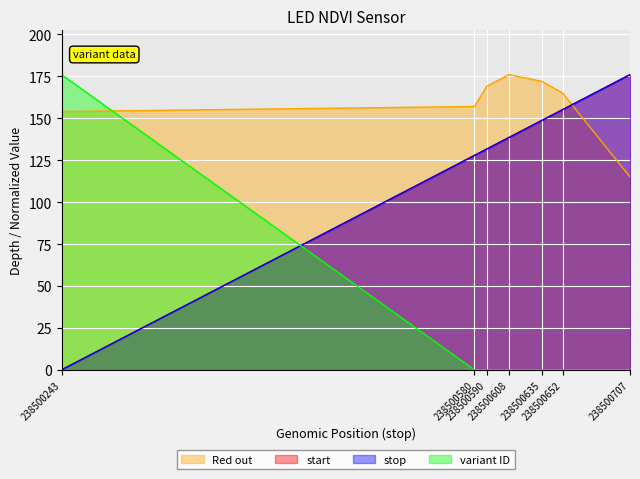

True or false: depth has more than 1 points higher than both neighbors.

False